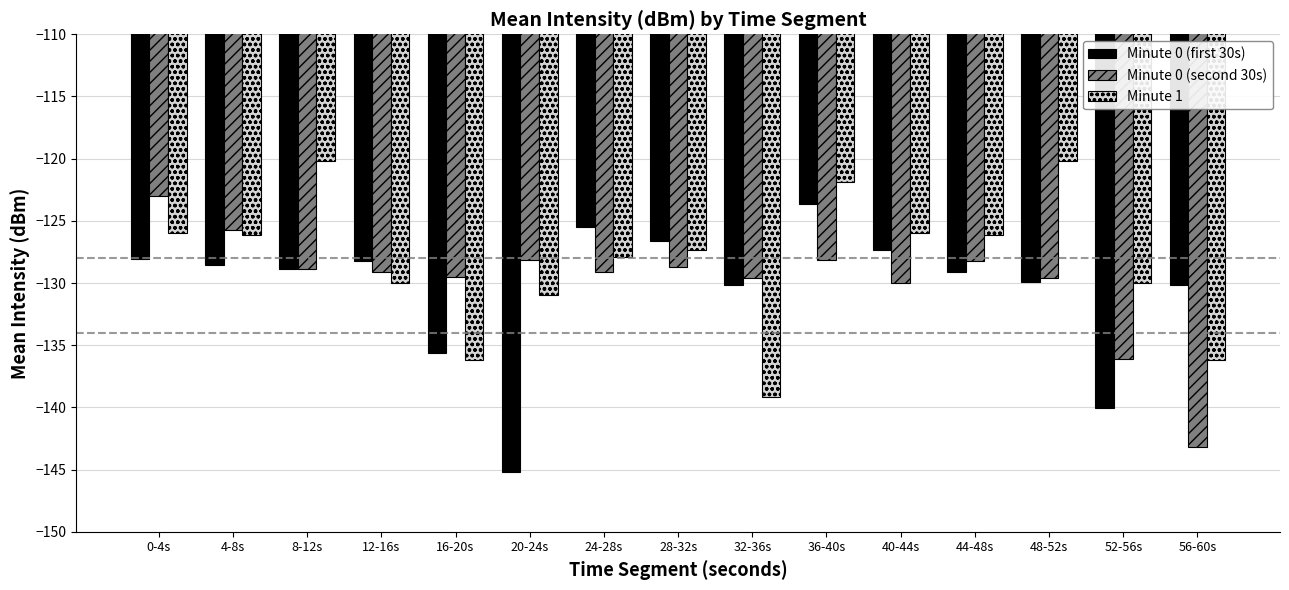

How many bars are there in total?

45